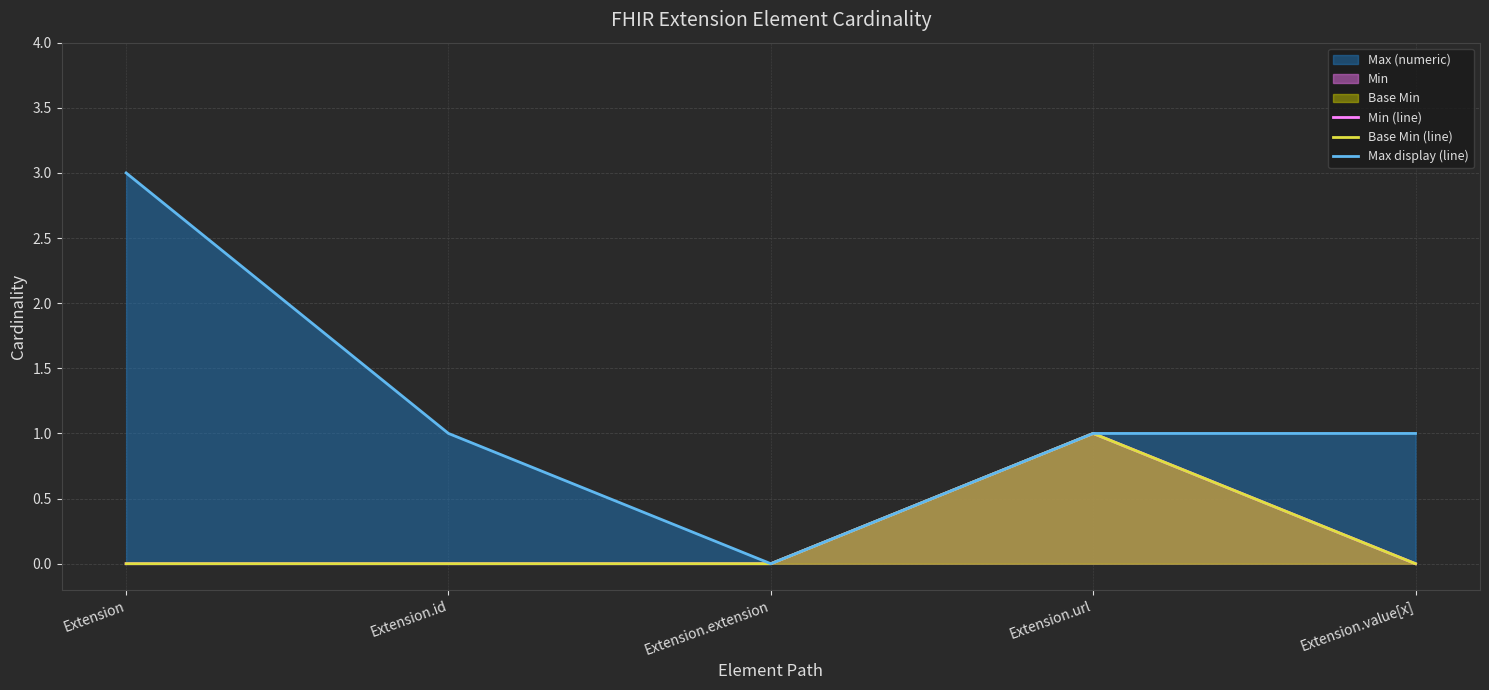

Rank the series at Extension from lowest to highest value.

Min (line), Base Min (line), Max display (line)